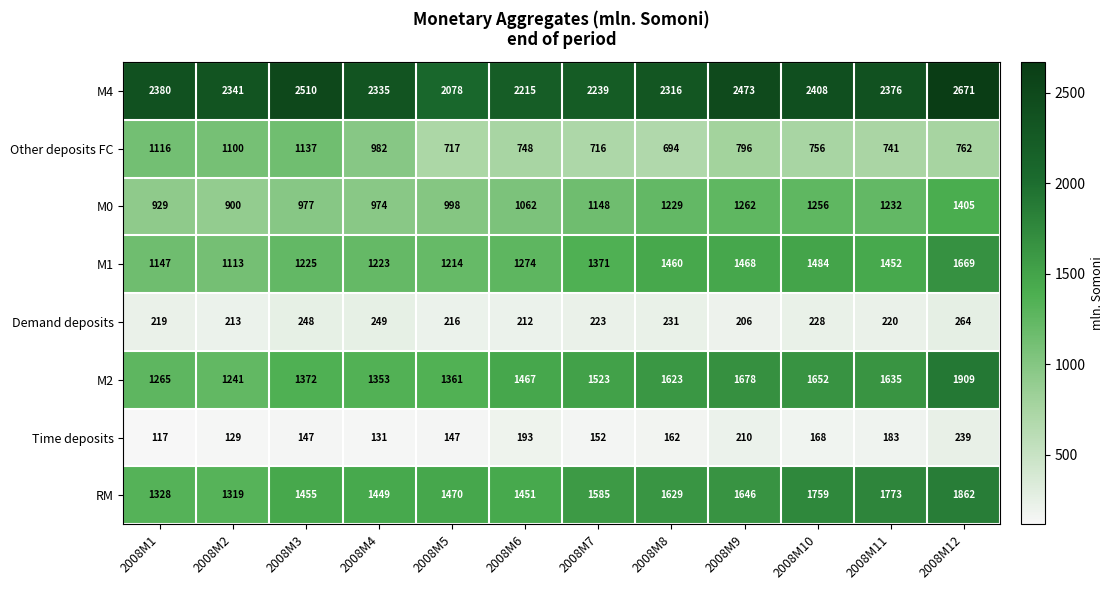

What is the sum of the Demand deposits values at 2008M1 and 2008M12?

483